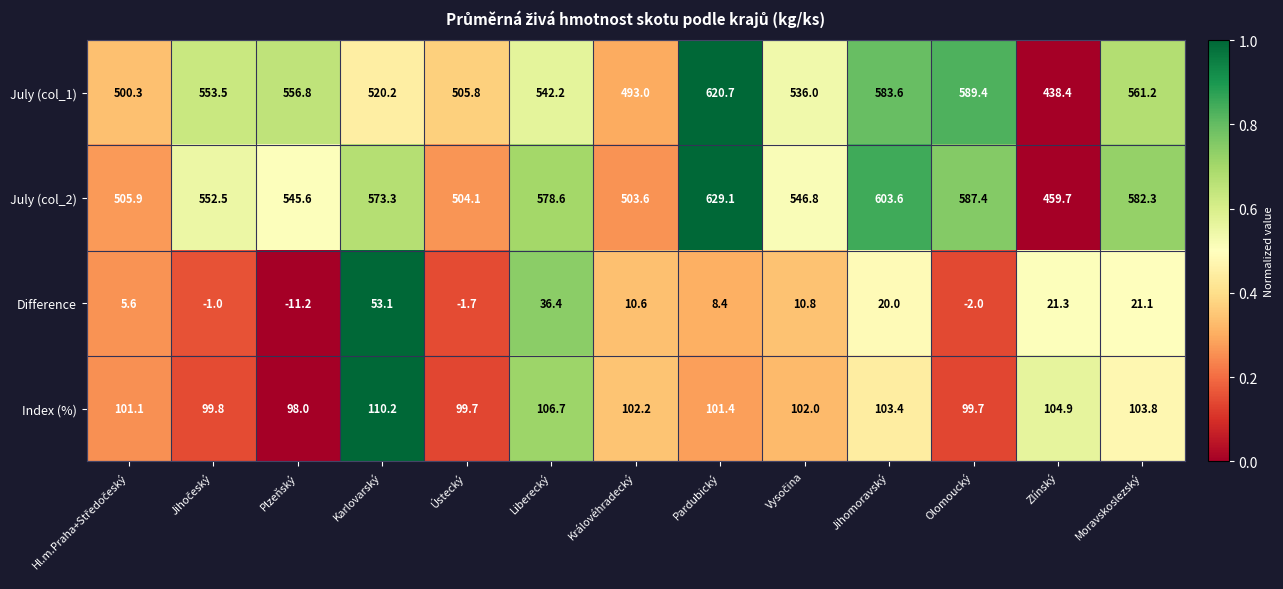

At how many categories does at least one series exceed 0?

13